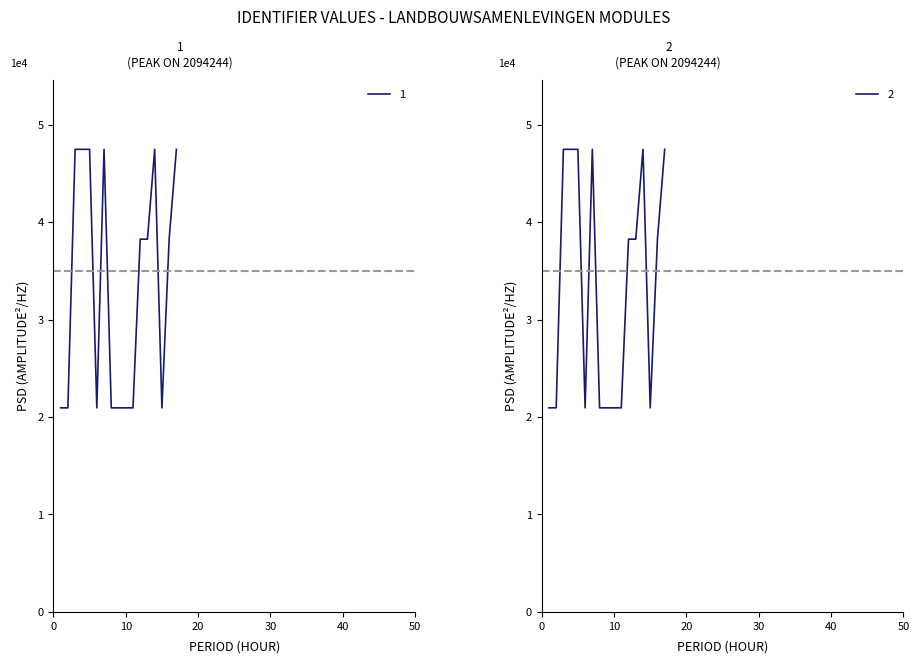

True or false: 2 and 1 cross at least once.

False